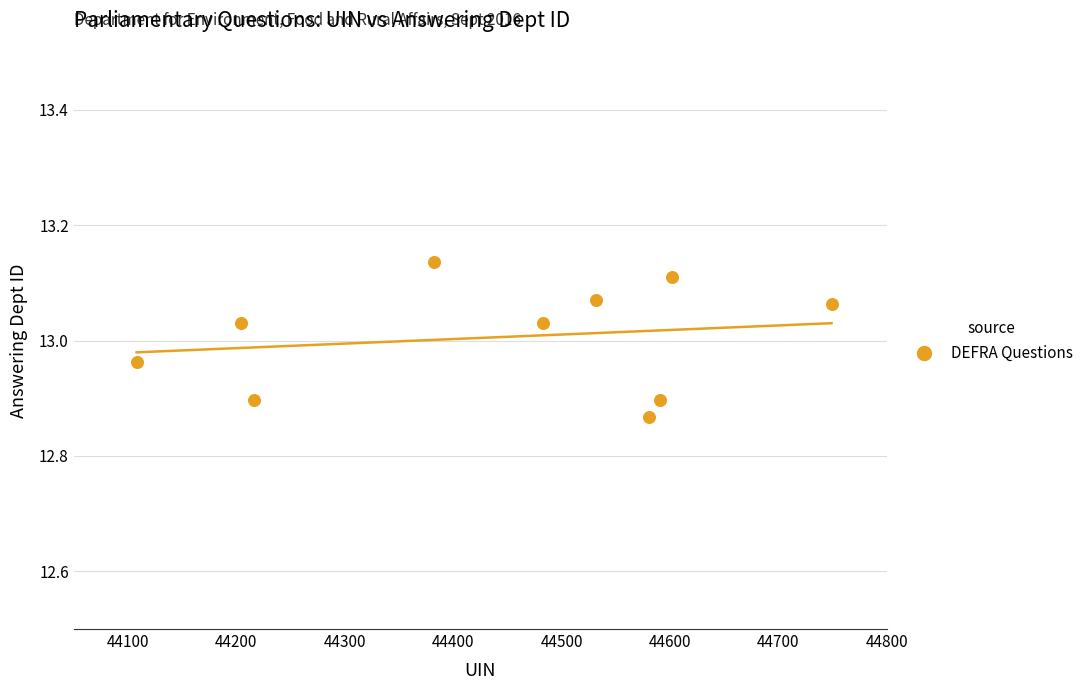

What is the average X value?

44444.8